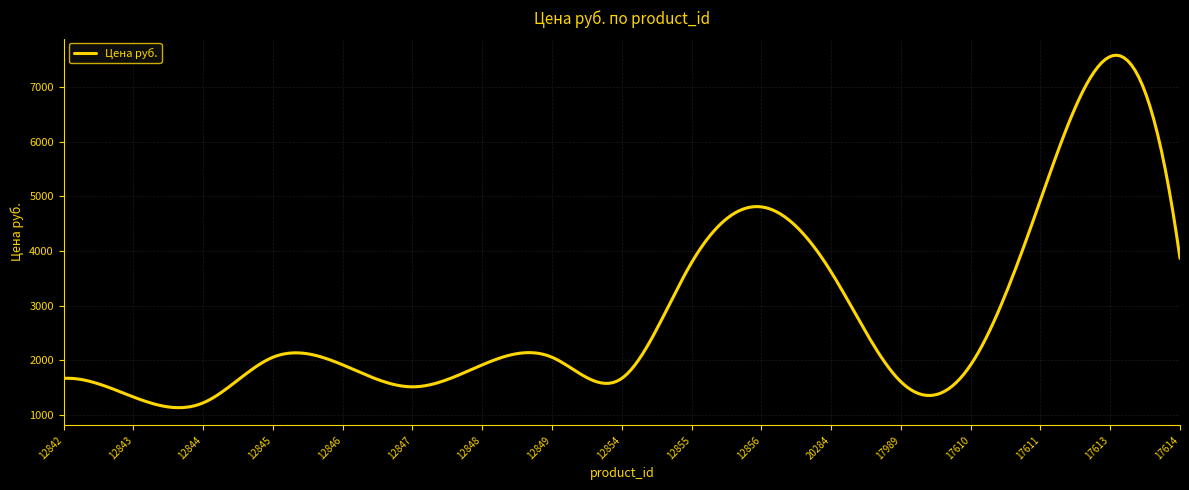

What is the greatest value displayed?

7578.2